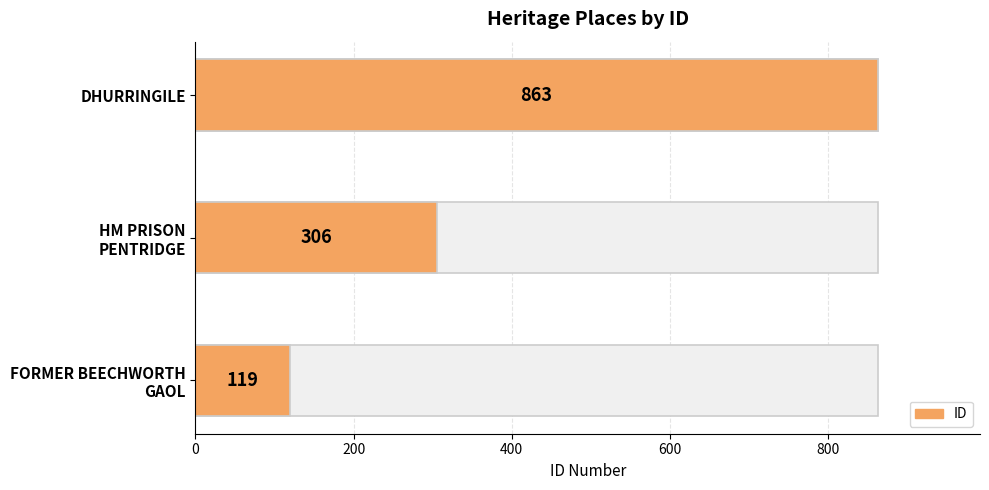

Where does the data first go above 306?

DHURRINGILE